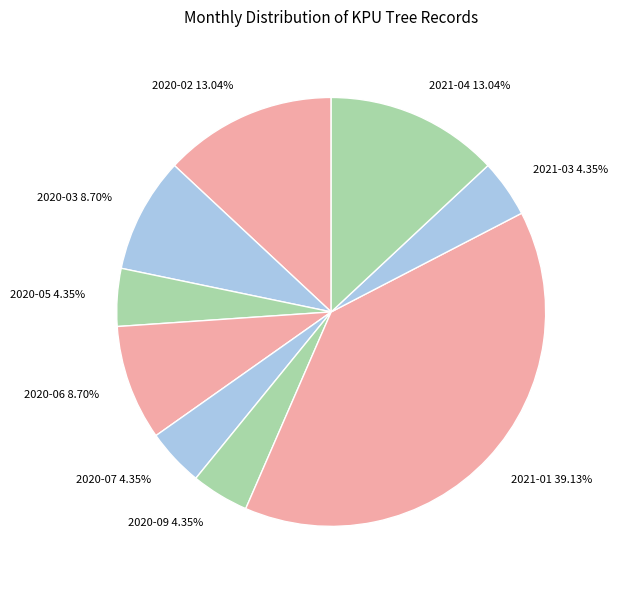

To the nearest percent, what is the average slice percentage?

11%